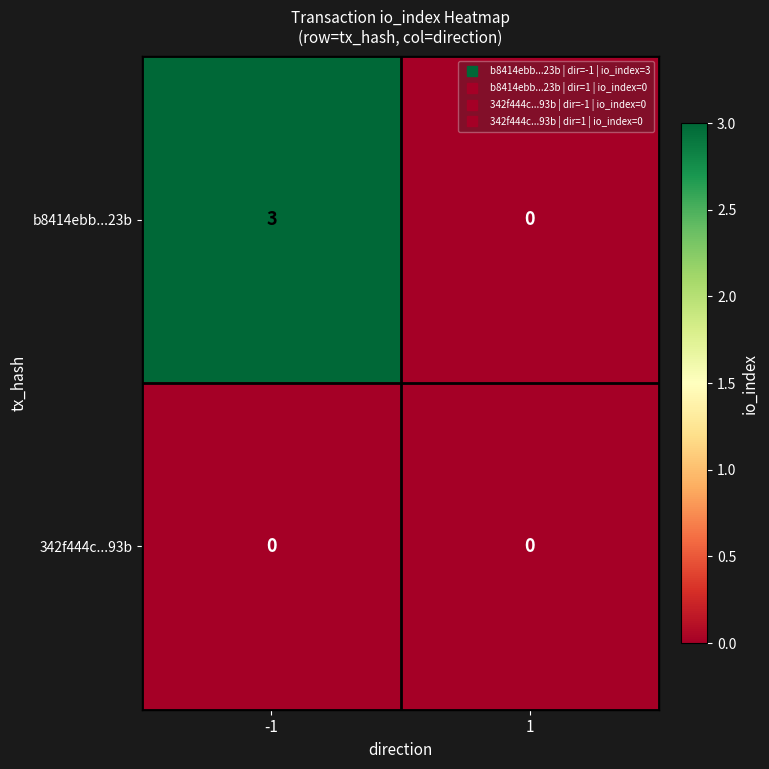

The 342f444c...93b series shows 0 at -1. True or false?

True